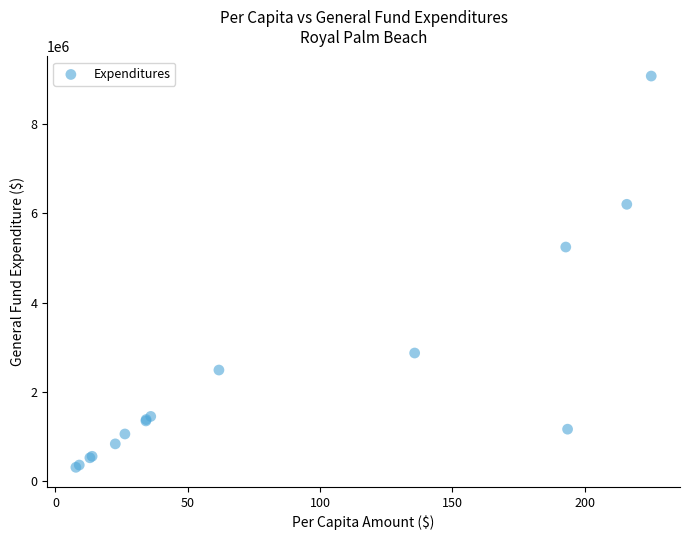

What Y value in the scatter plot is closest to 4691380?

5243309